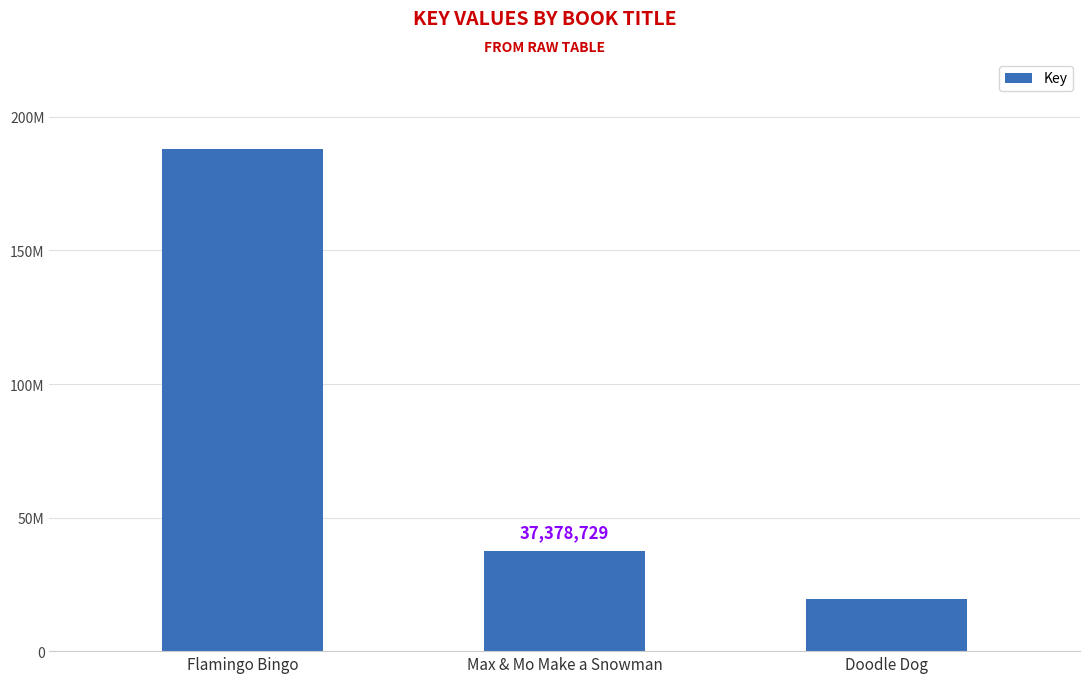

Rank the categories by value from highest to lowest.

Flamingo Bingo, Max & Mo Make a Snowman, Doodle Dog